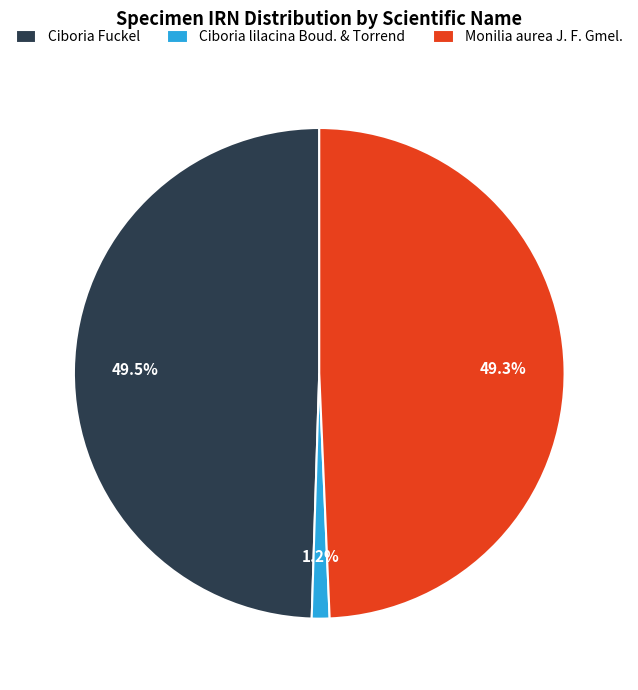

How many slices are in this pie chart?

3